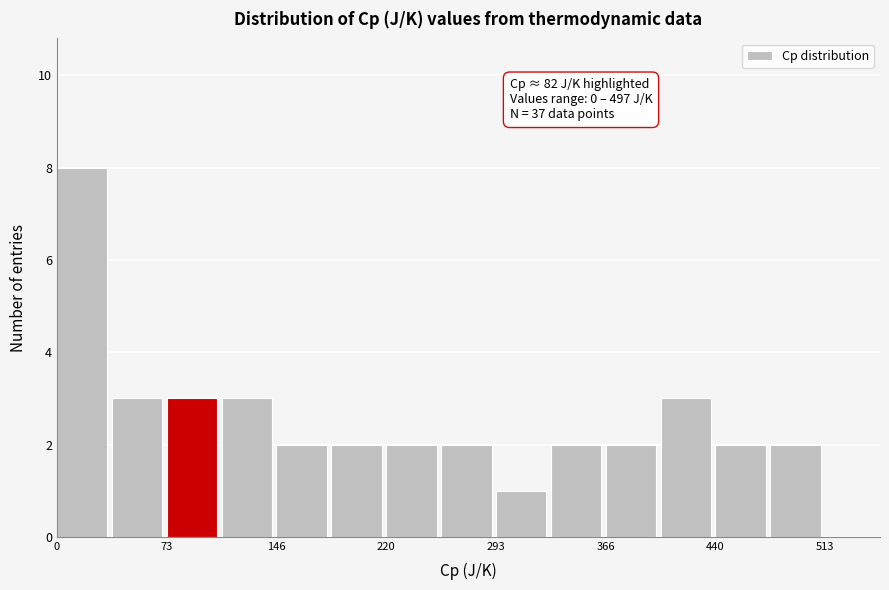

Around what value on the x-axis is the tallest bar? Give the approximate position of its centre, as read against the axis.

20